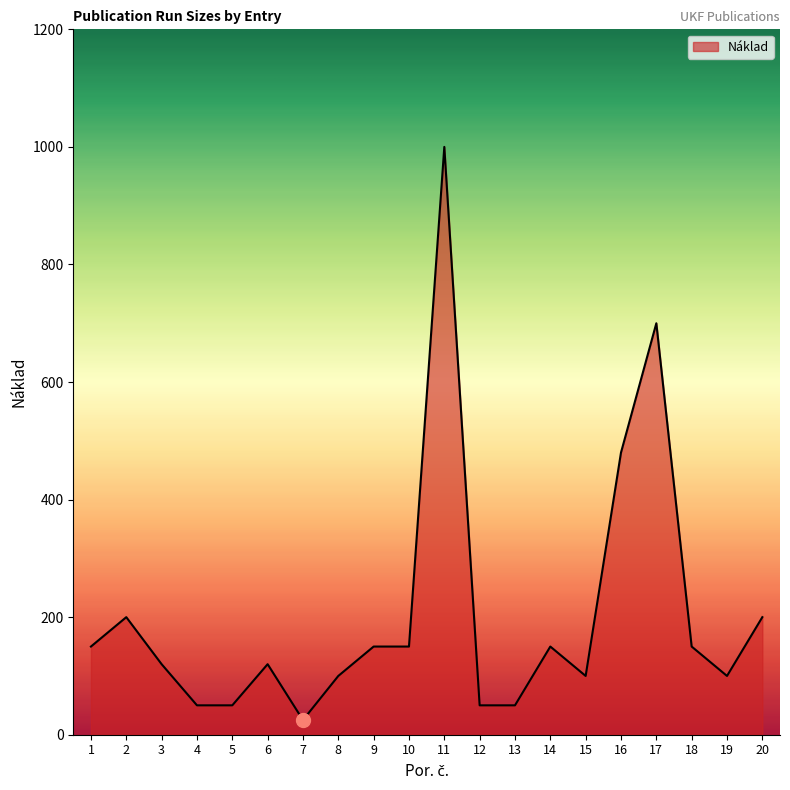

What is the sum of all values?

4095